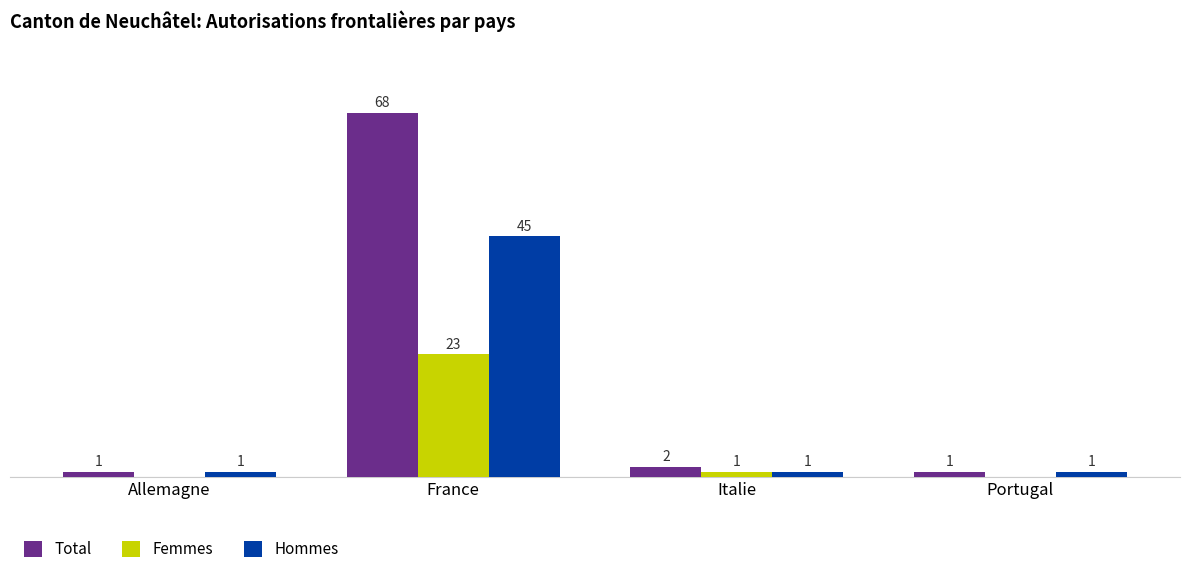

What are all the series names shown in the legend?

Total, Femmes, Hommes